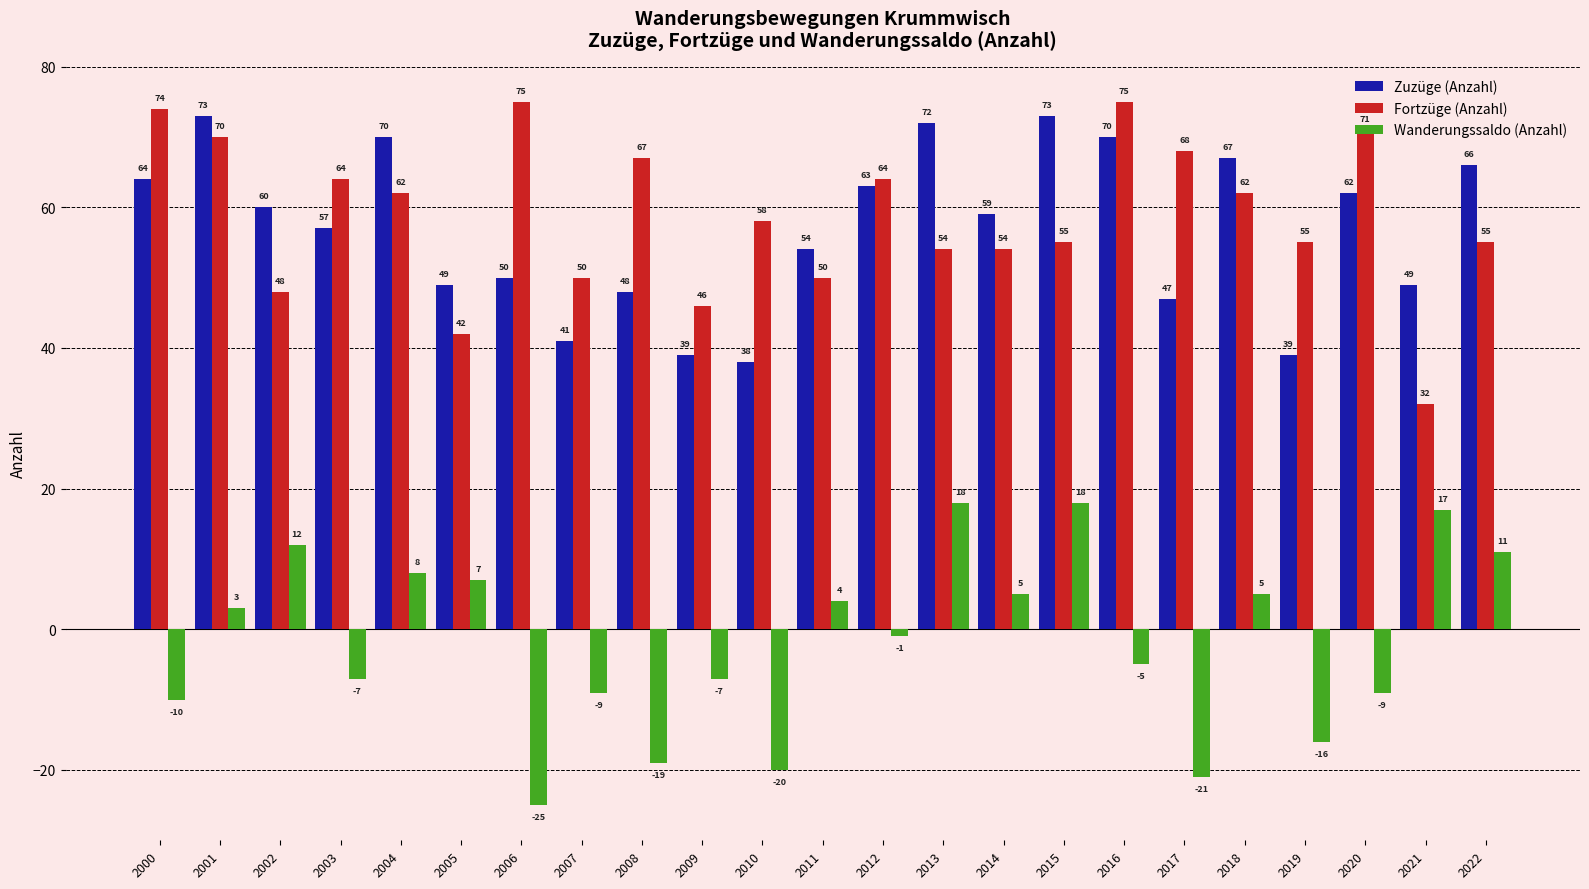

What is the difference between the highest and lowest values at 2017?

89